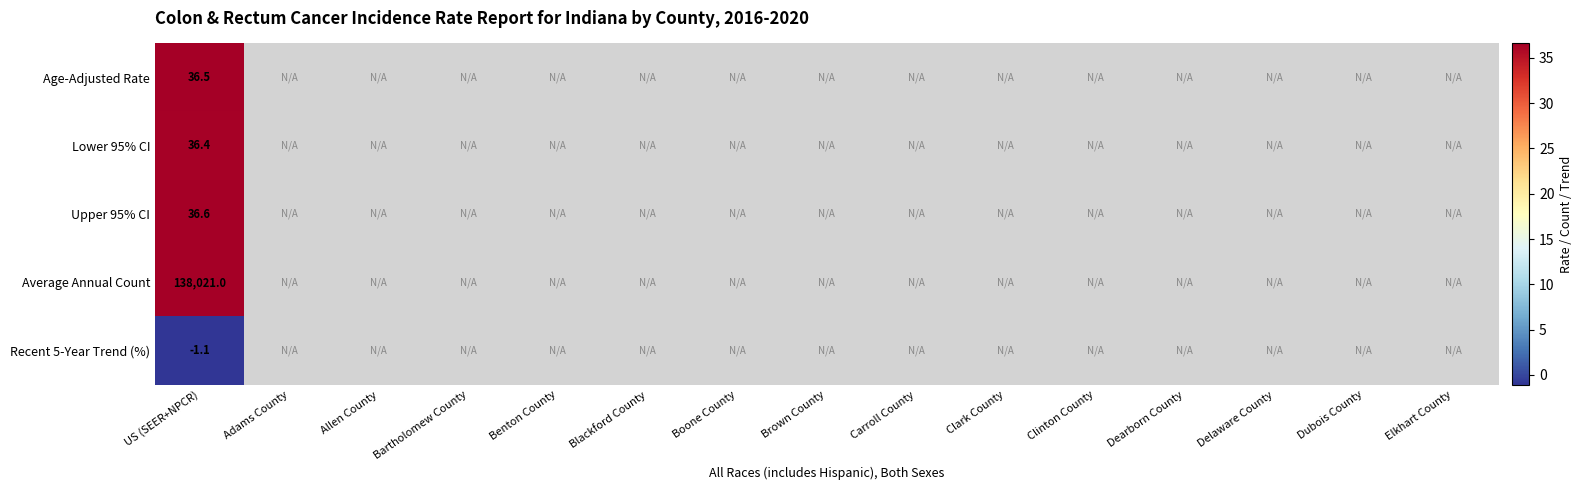

Which category has the highest value across all series?

US (SEER+NPCR)